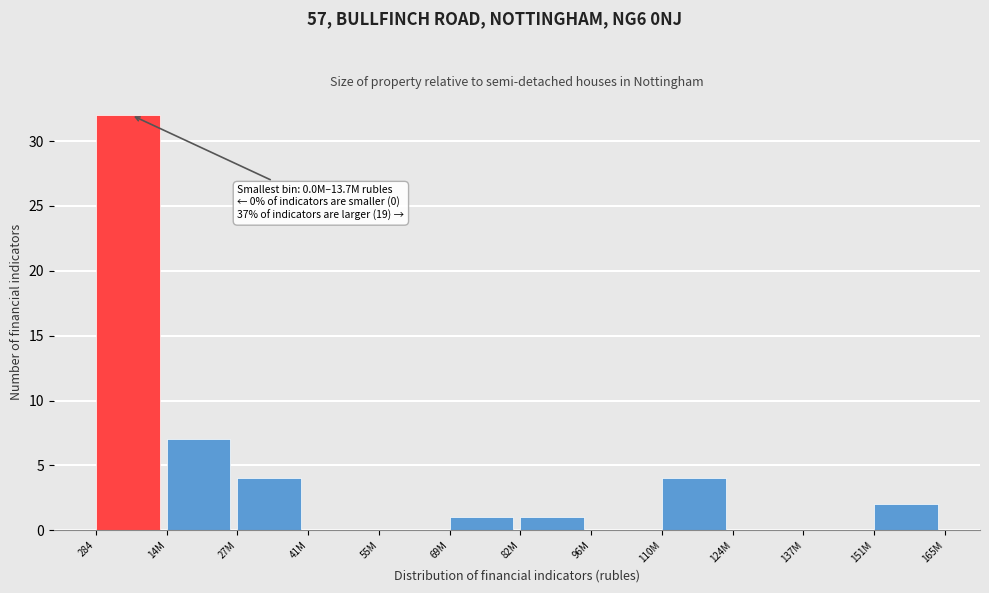

Reading left to right, what are all the values shown in this chart?

284=32	14M=7	27M=4	41M=0	55M=0	69M=1	82M=1	96M=0	110M=4	124M=0	137M=0	151M=2